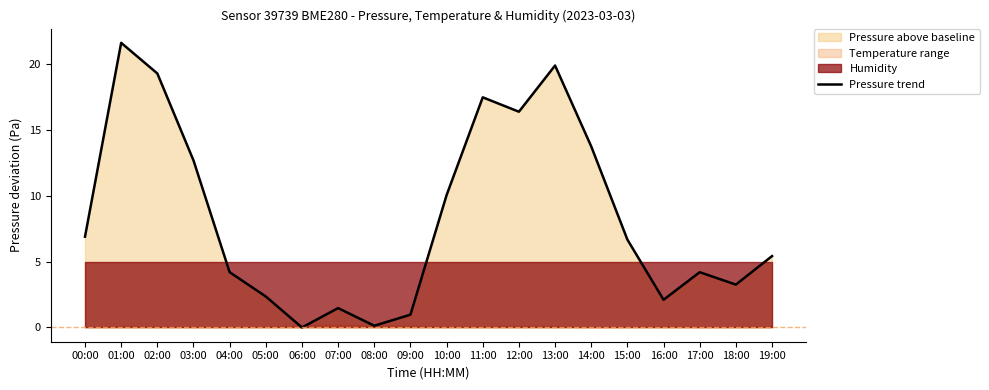

What value does the data have at 17:00?

4.2